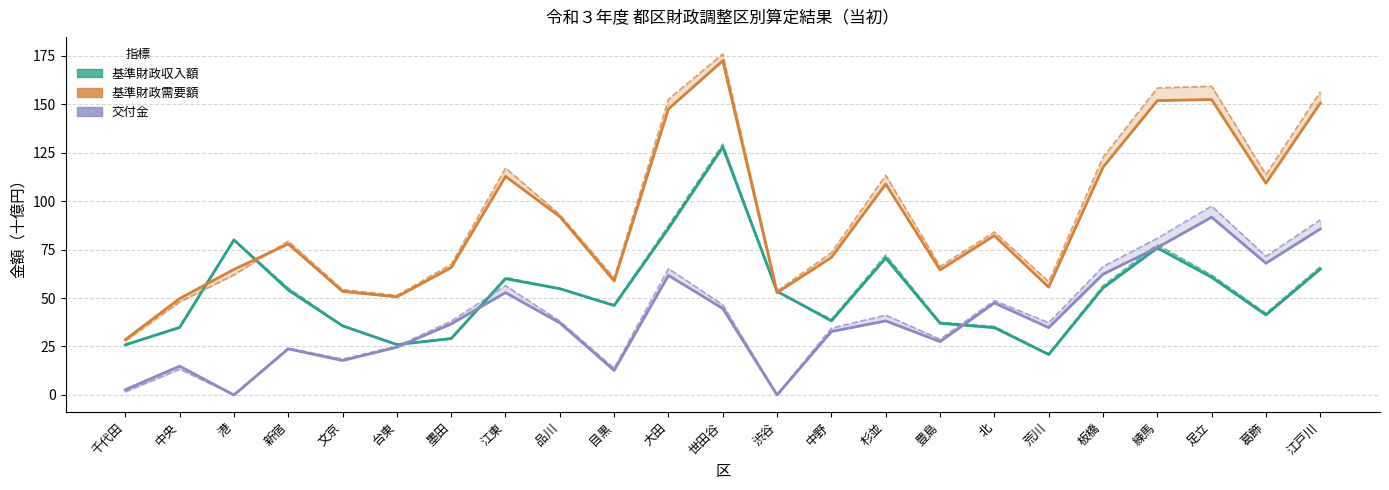

At which label does 交付金／令和２年度 reach its minimum?

港